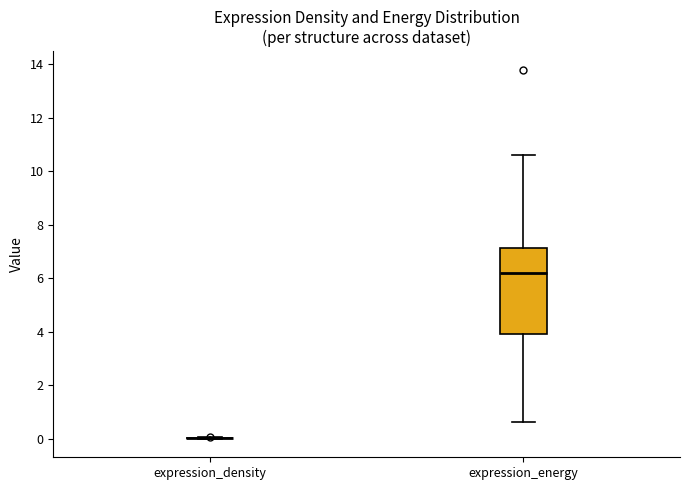

Reading left to right, read every box against the y-axis: the position of its median line, the range the box covers, and the ends of its whiskers. The values are not printed on the chart, so give them approximately, as read against the axis.

expression_density: box collapsed to a line at 0.0, whiskers 0.0 to 0.0
expression_energy: median 6.2, box 4.0 to 7.2, whiskers 0.6 to 10.6